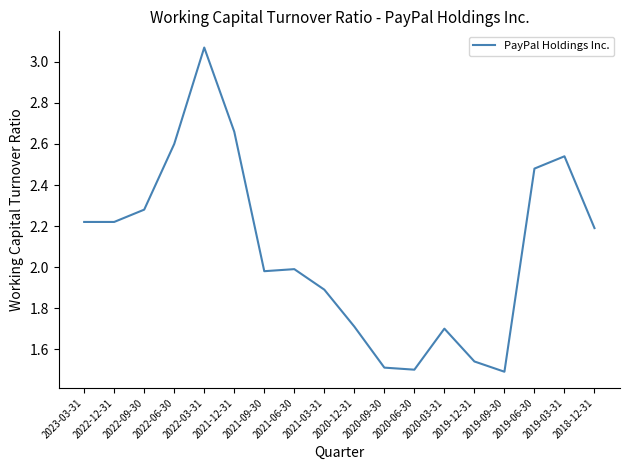

True or false: the data has more than 0 interior local peaks.

True